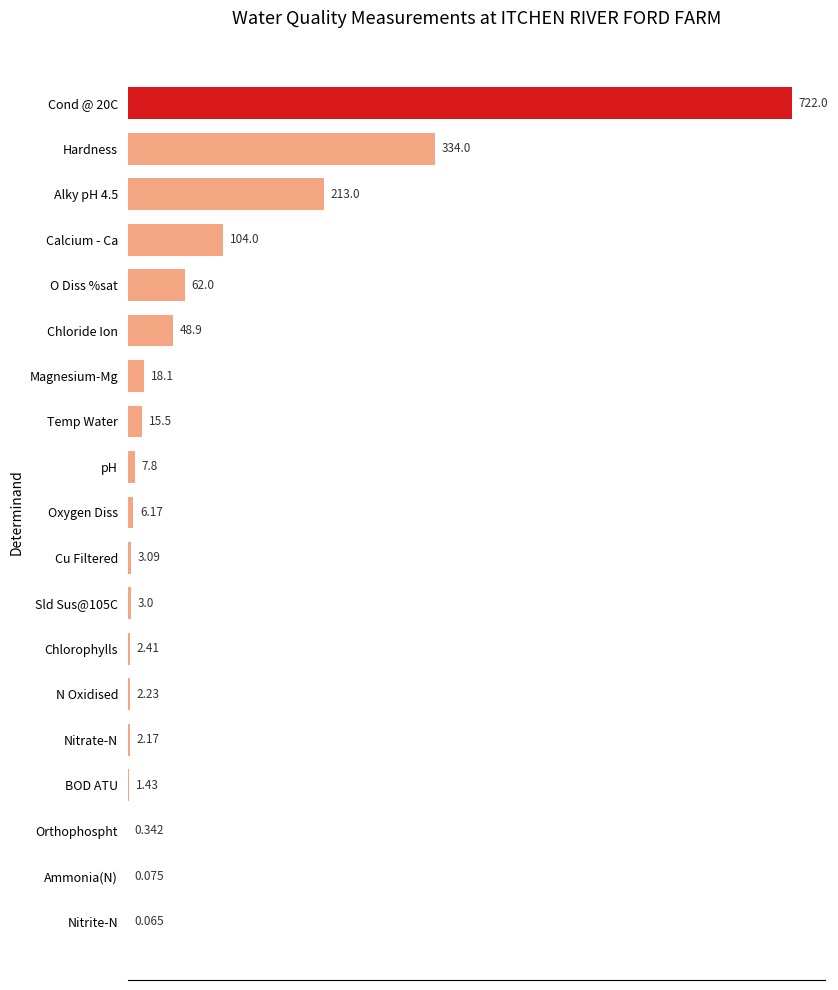

Where is the data nearest to the value 361?

Hardness